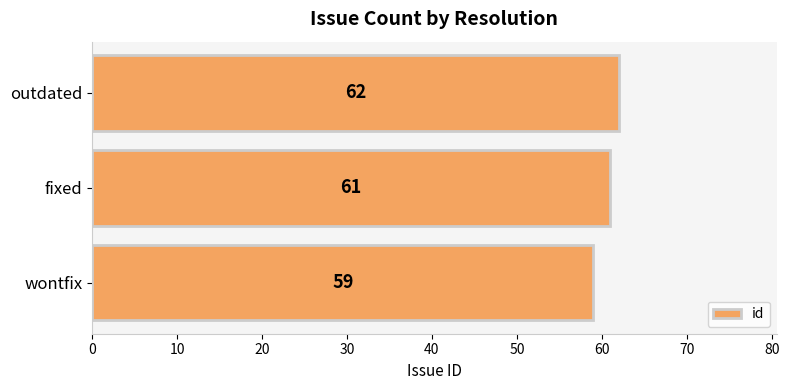

Which label corresponds to the largest value in the chart?

outdated